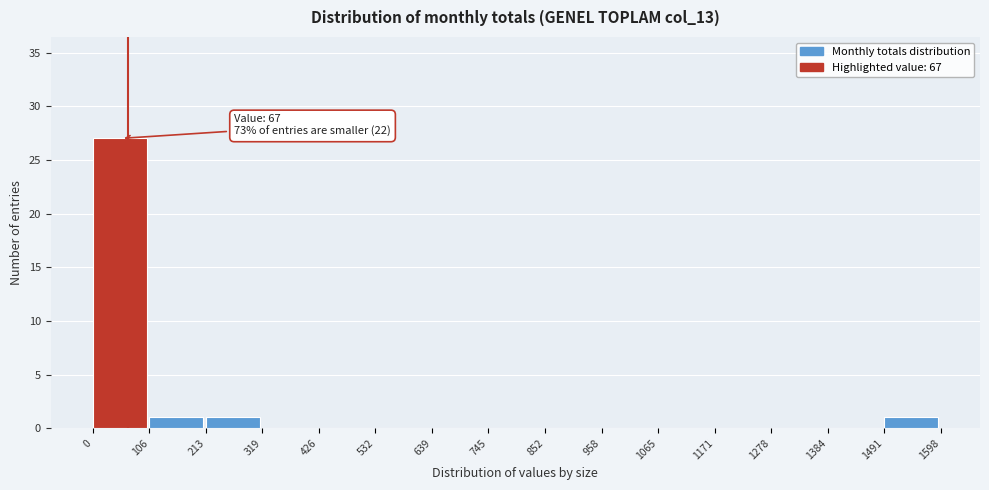

Over which range of the x-axis is the bar tallest?

0 to 106